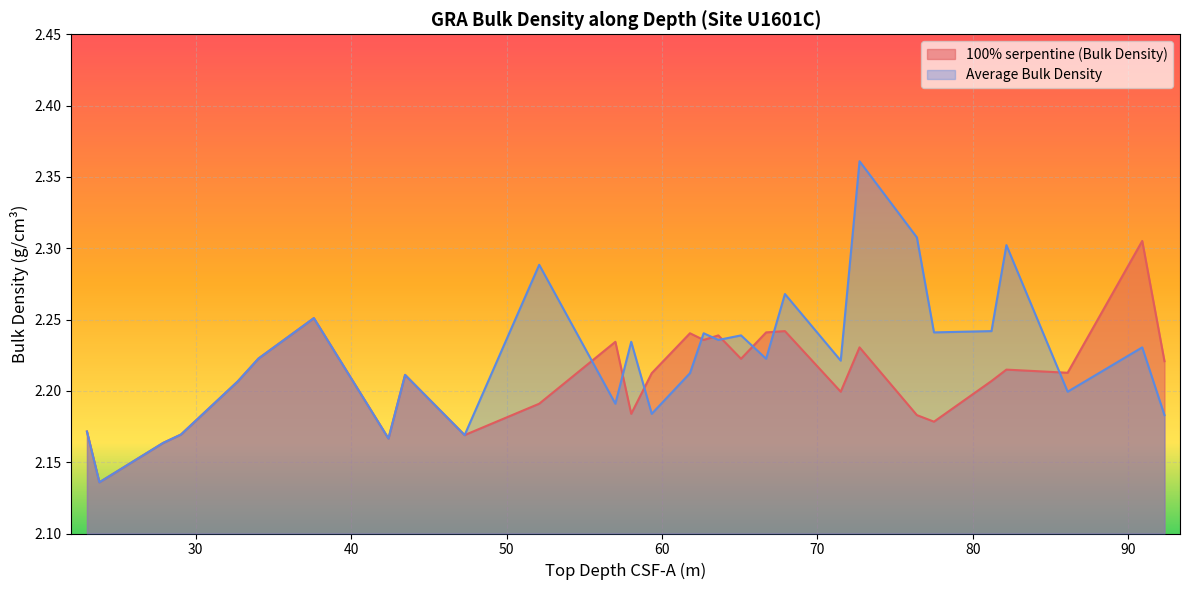

What is the value of the Average Bulk Density point at the 27th from the left?

2.2